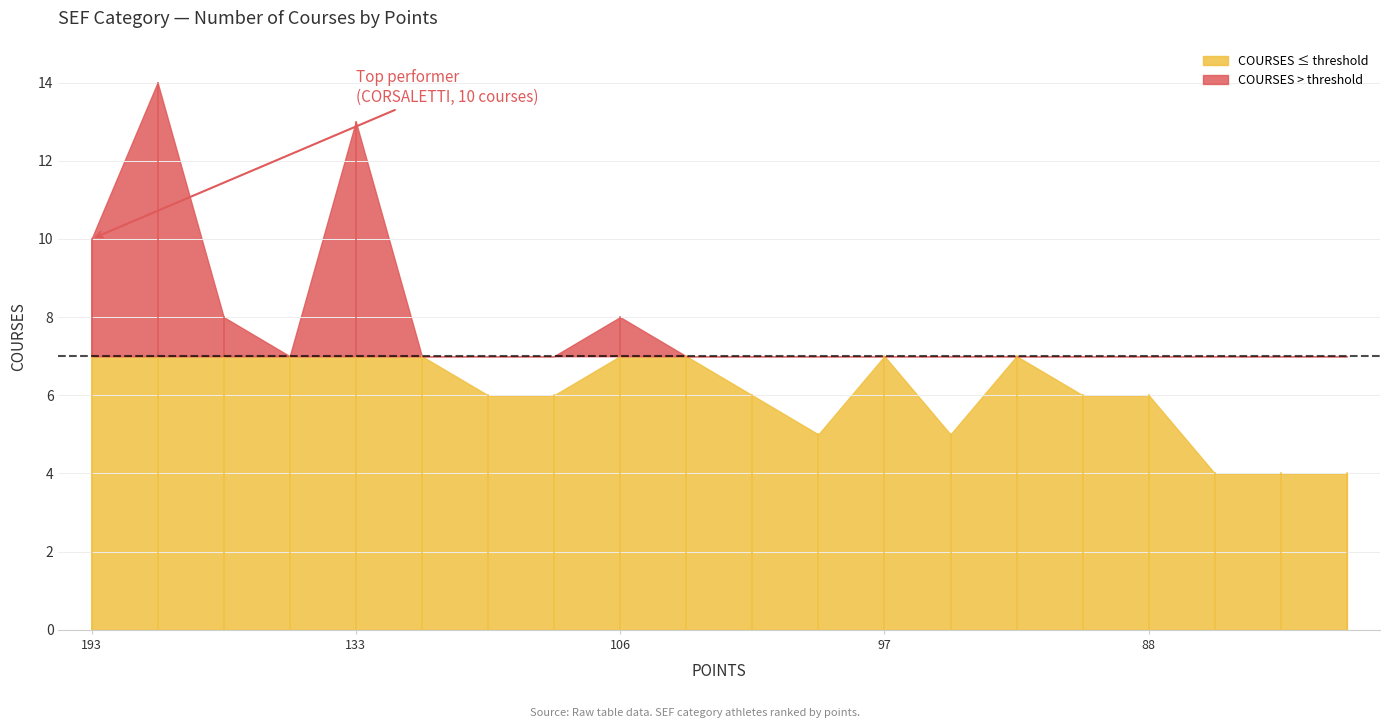

True or false: there are more than 1 points higher than both neighbors.

True